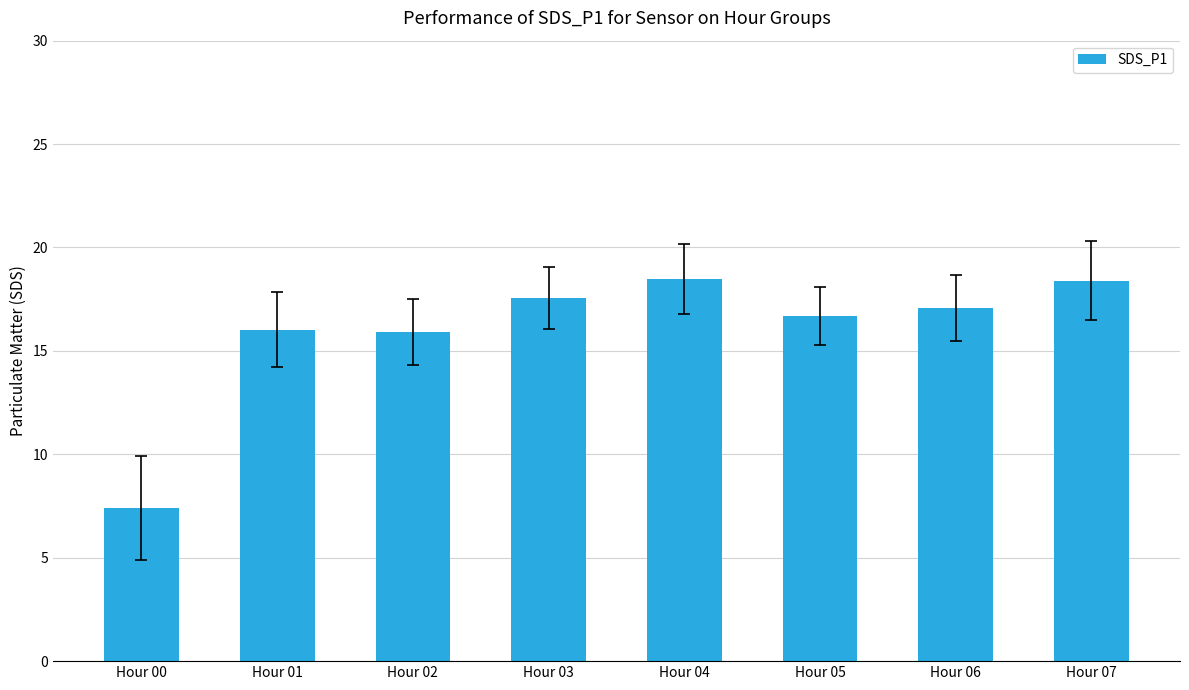

What value does the data have at Hour 05?

16.7